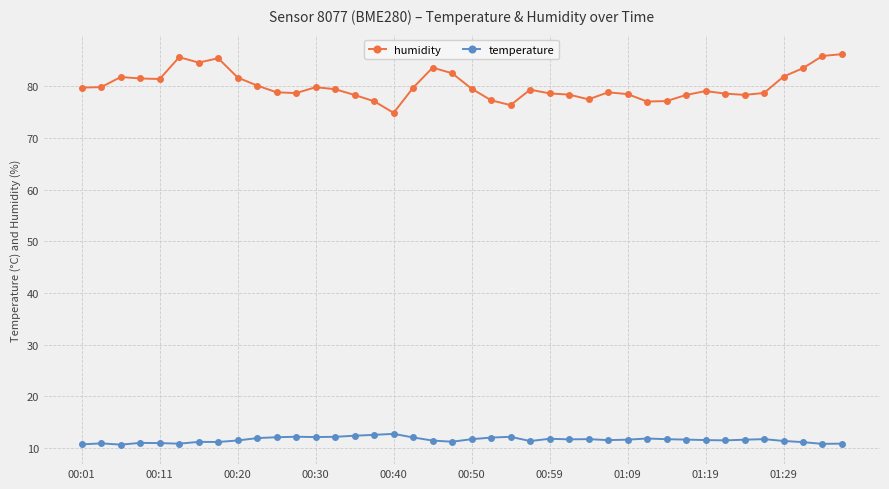

What is the greatest value displayed?

86.2